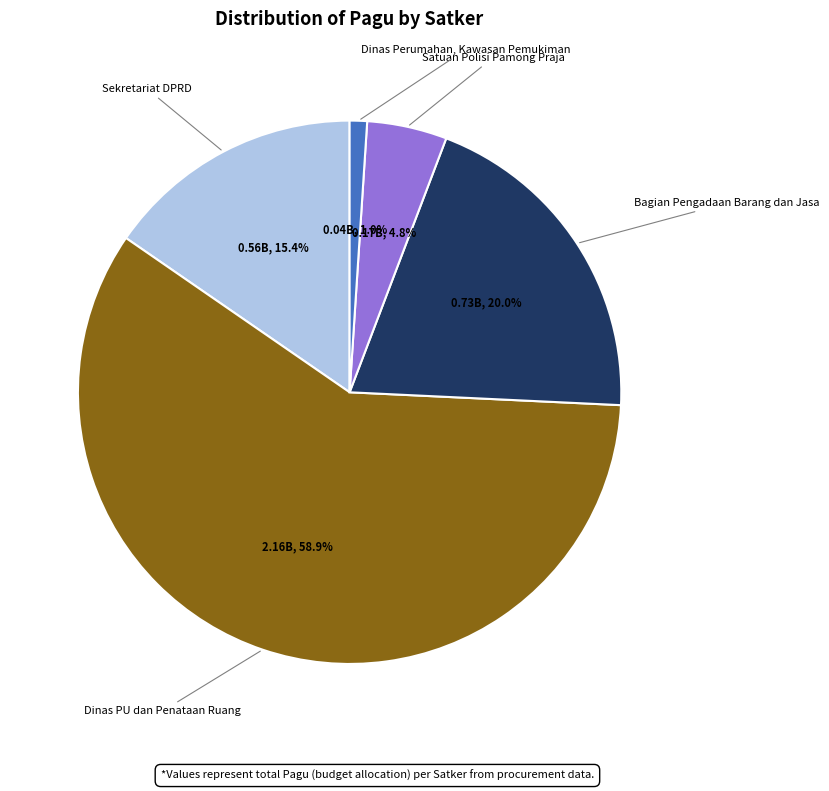

Is there any slice that represents more than half of the pie?

Yes